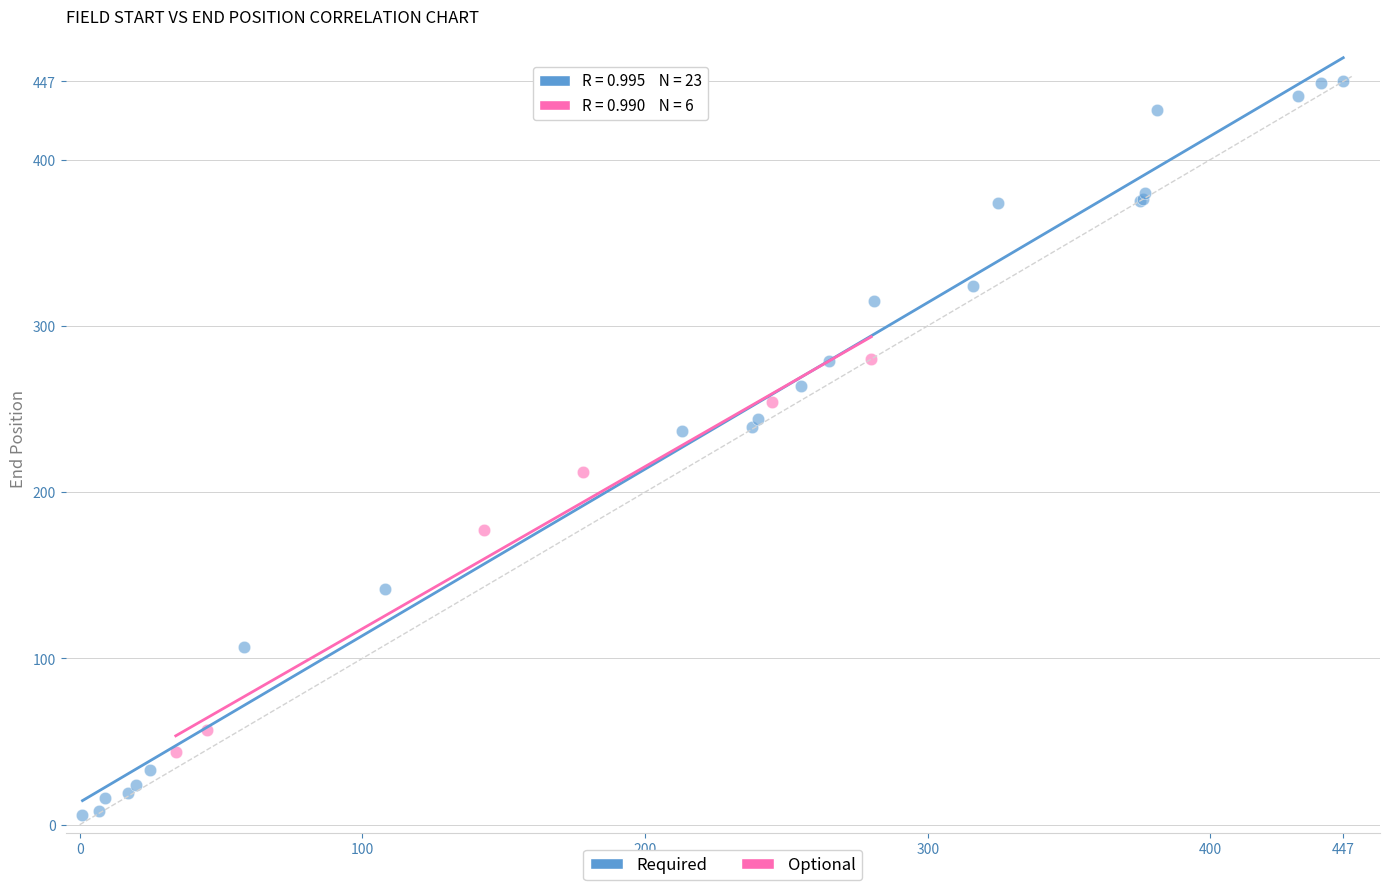

Which series contains the highest Y value?

Required